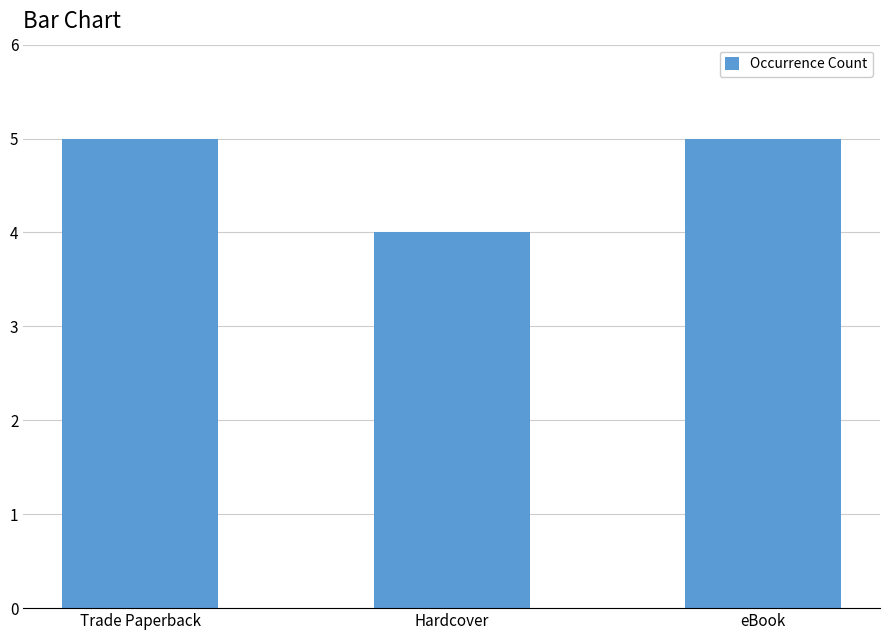

Where is the data nearest to the value 4?

Hardcover